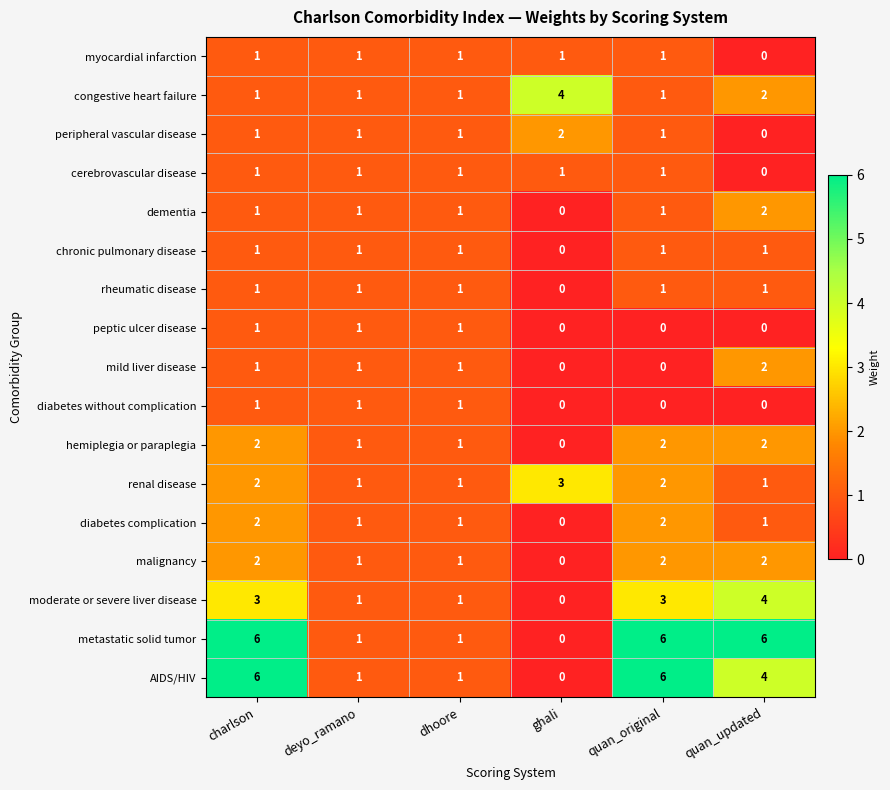

What is the total value across all series at deyo_ramano?

17